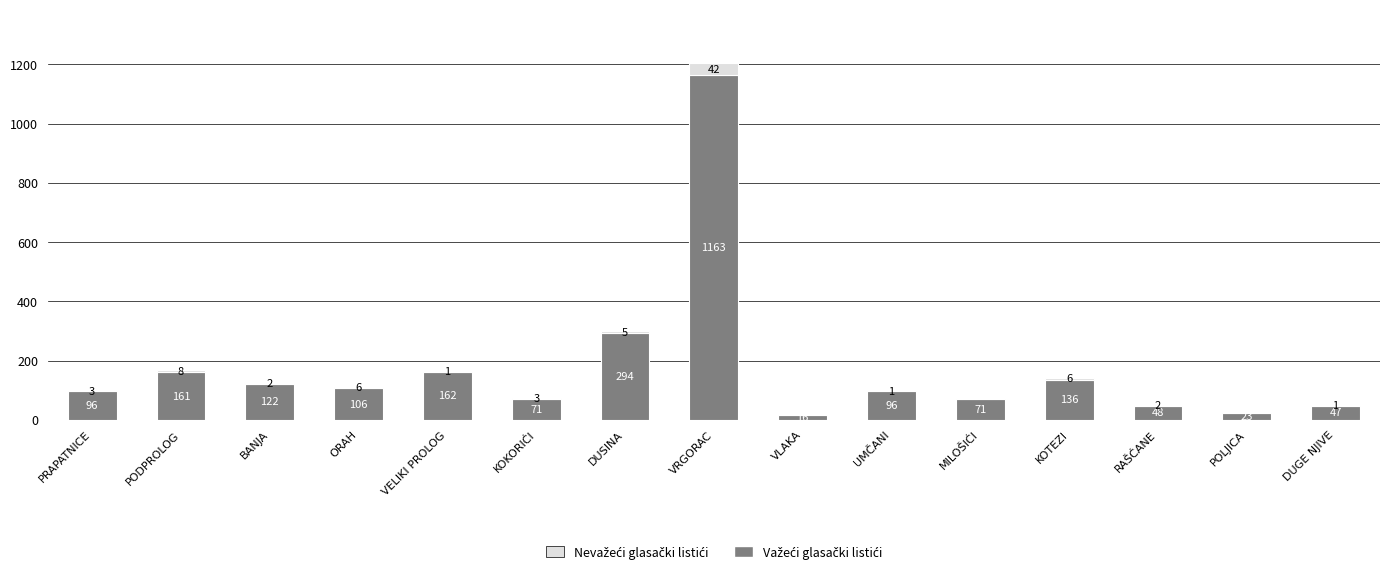

What is the total value across all series at KOTEZI?

142